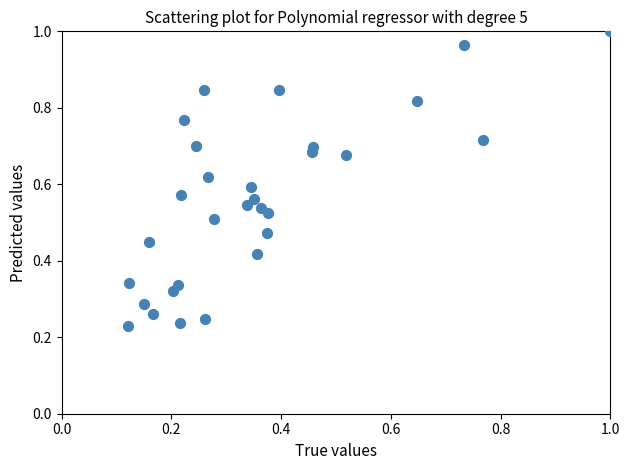

What is the range of X values (max minus min)?

0.9